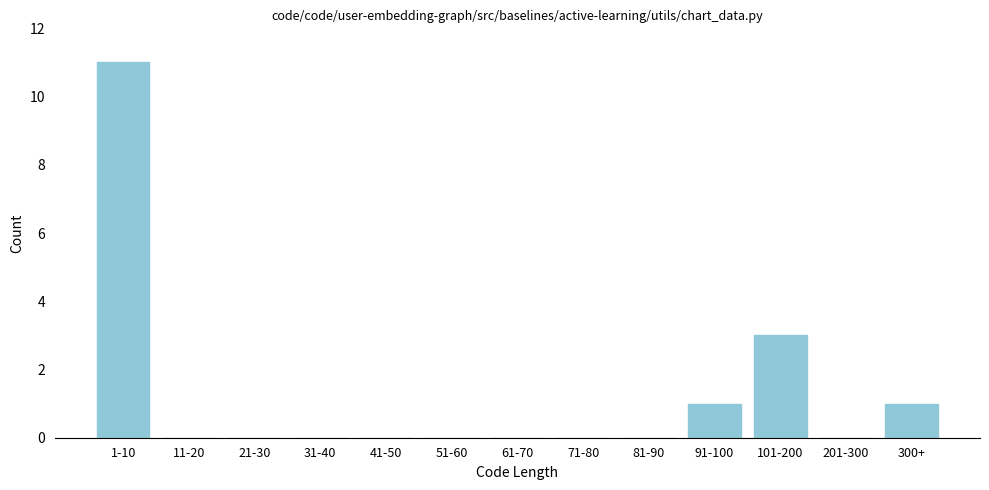

Reading left to right, what are all the values shown in this chart?

1-10=11	11-20=0	21-30=0	31-40=0	41-50=0	51-60=0	61-70=0	71-80=0	81-90=0	91-100=1	101-200=3	201-300=0	300+=1